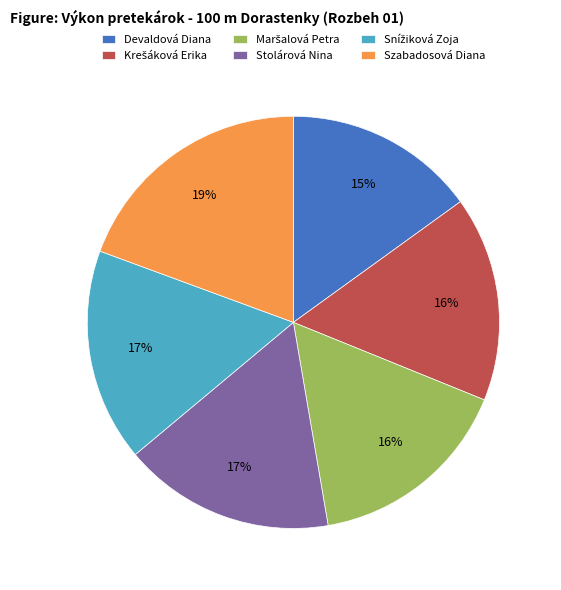

The Stolárová Nina slice represents 17% of the pie. True or false?

True